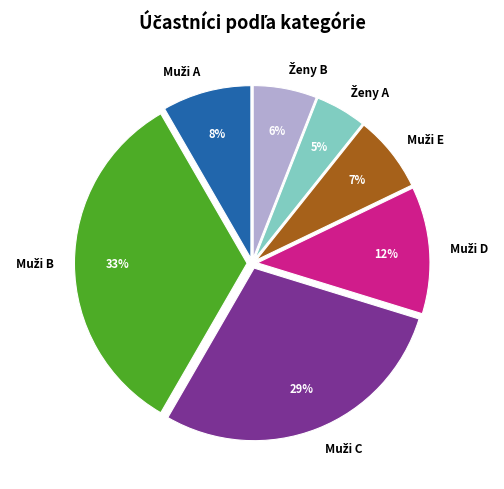

To the nearest percent, what is the average slice percentage?

14%